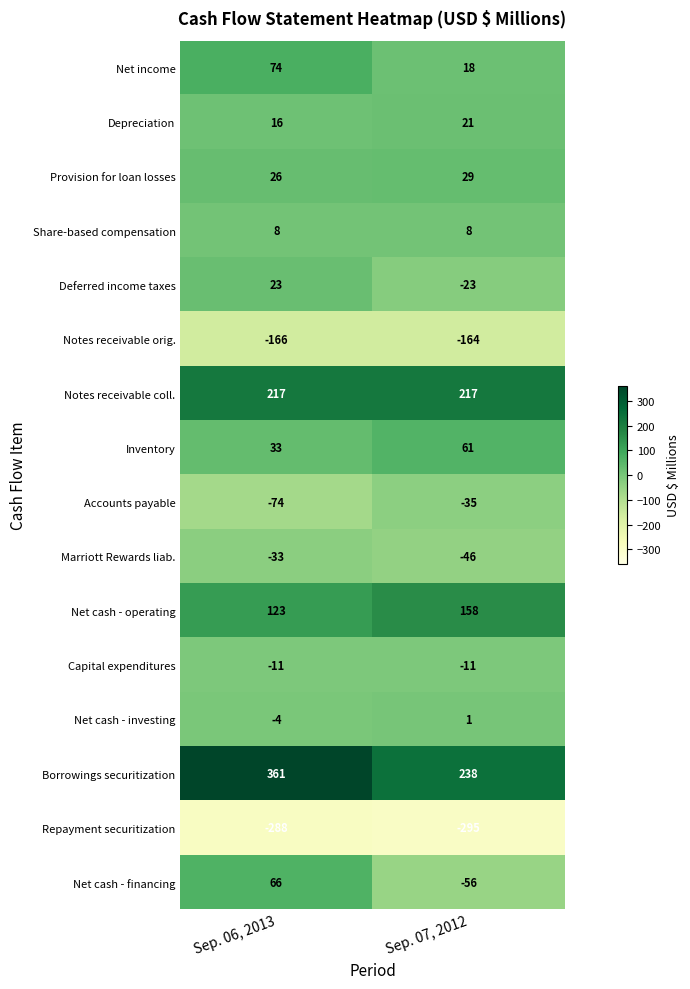

What is the spread (max minus min) of values at Sep. 06, 2013?

649